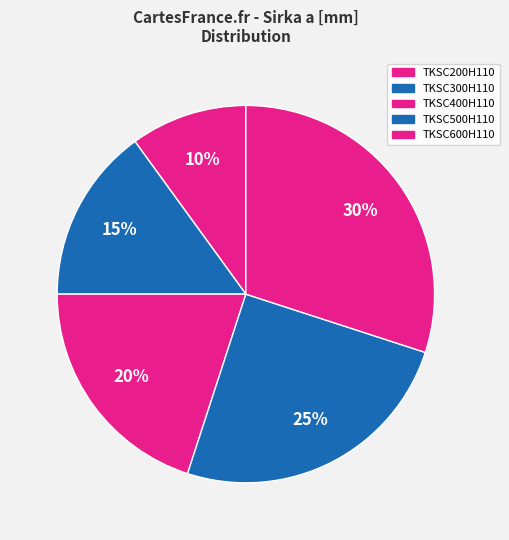

What percentage is NOT represented by TKSC600H110?

70.0%